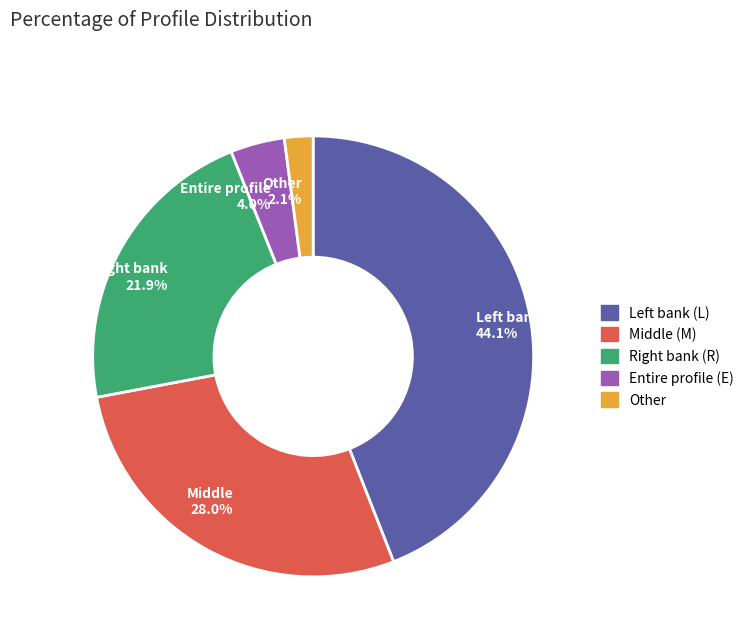

Which has a higher value, Entire profile 4.0% or Middle 28.0%?

Middle 28.0%